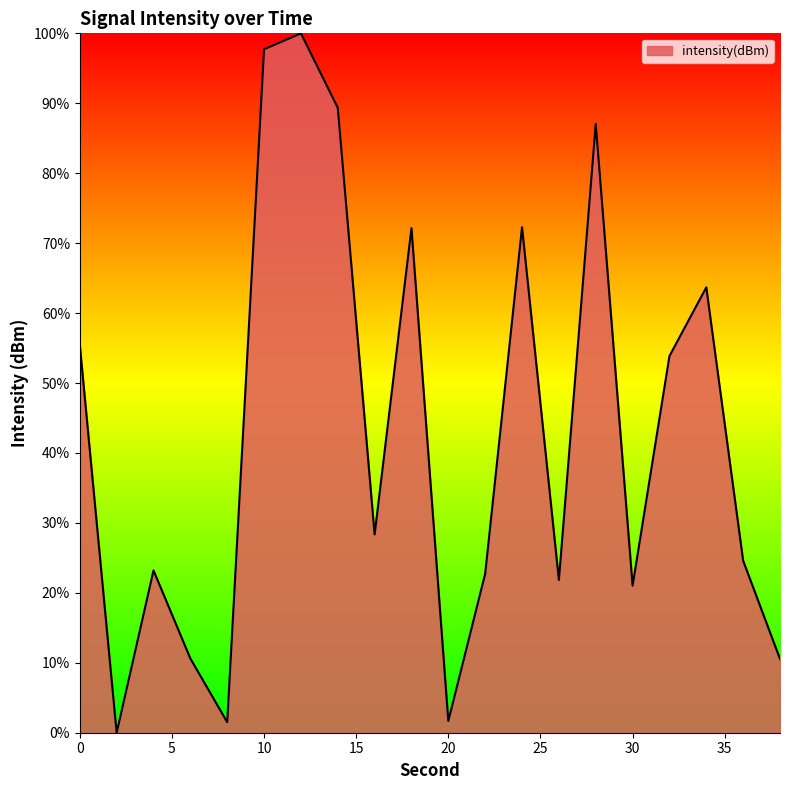

What is the greatest value displayed?

100.0